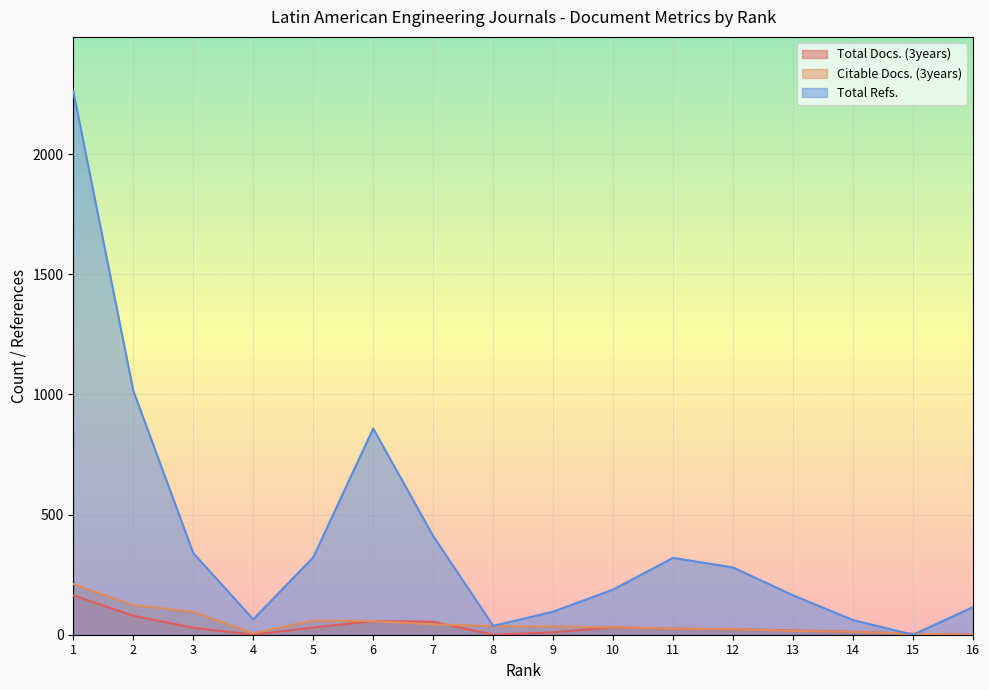

List the labels in order of Citable Docs. (3years) value, largest first.

1, 2, 3, 5, 6, 7, 8, 9, 10, 11, 12, 13, 14, 4, 15, 16